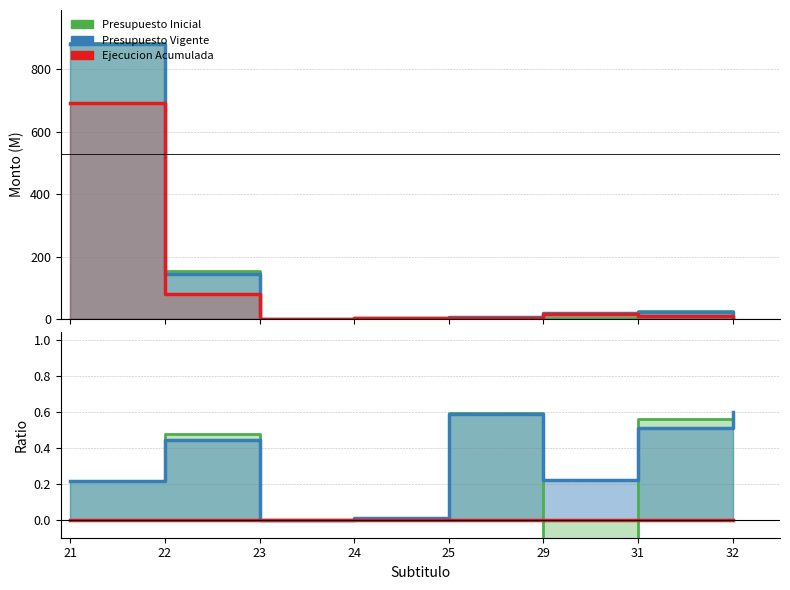

Where is the first local minimum for Presupuesto Inicial?

23